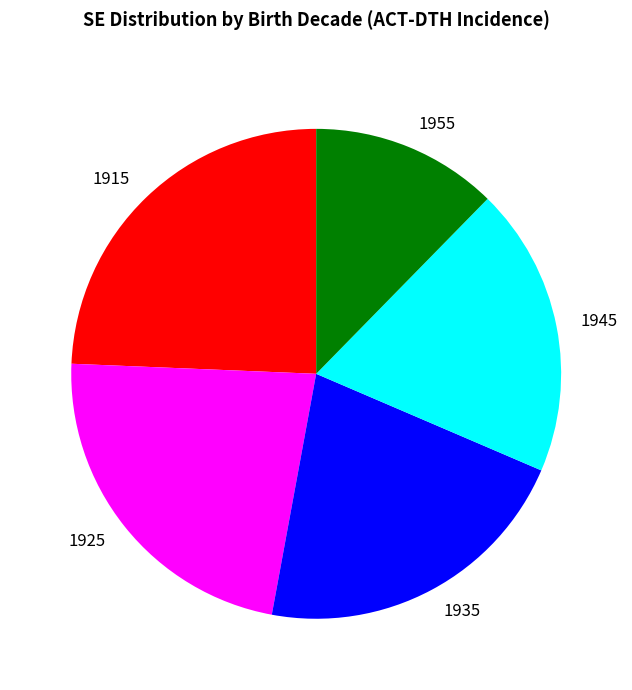

Between 1915 and 1955, which is larger?

1915